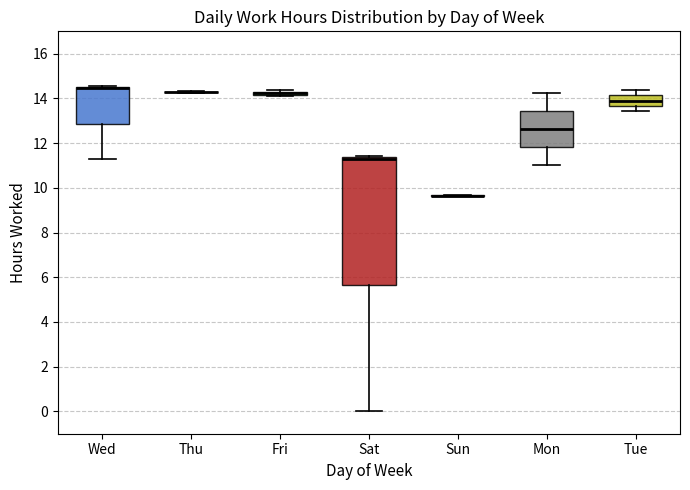

Comparing the boxes themselves (not the whiskers), which one is the tallest?

Sat